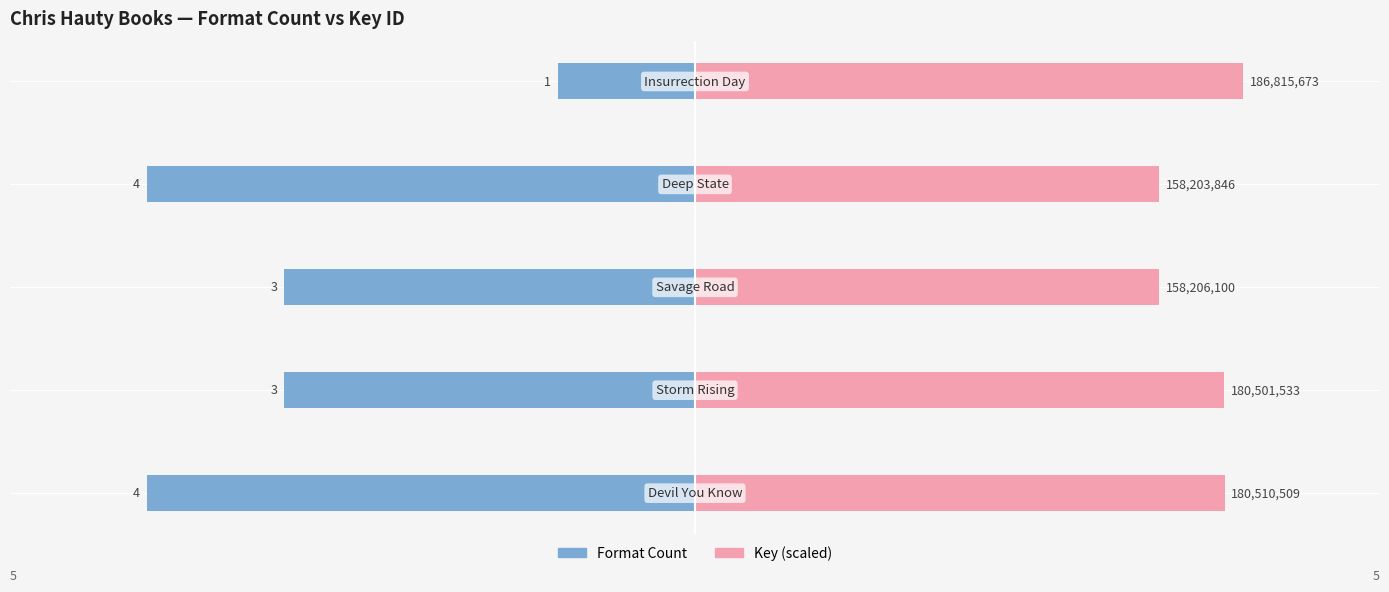

What is the sum of all Key (scaled) values?

18.5